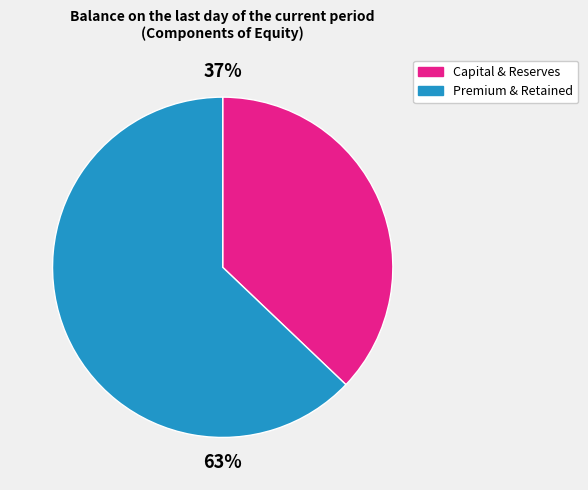

Is there a majority slice in this chart?

Yes